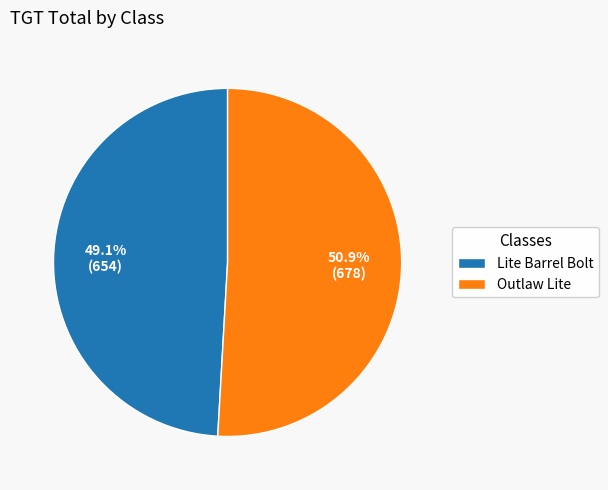

To the nearest percent, what is the combined percentage of Outlaw Lite and Lite Barrel Bolt?

100%